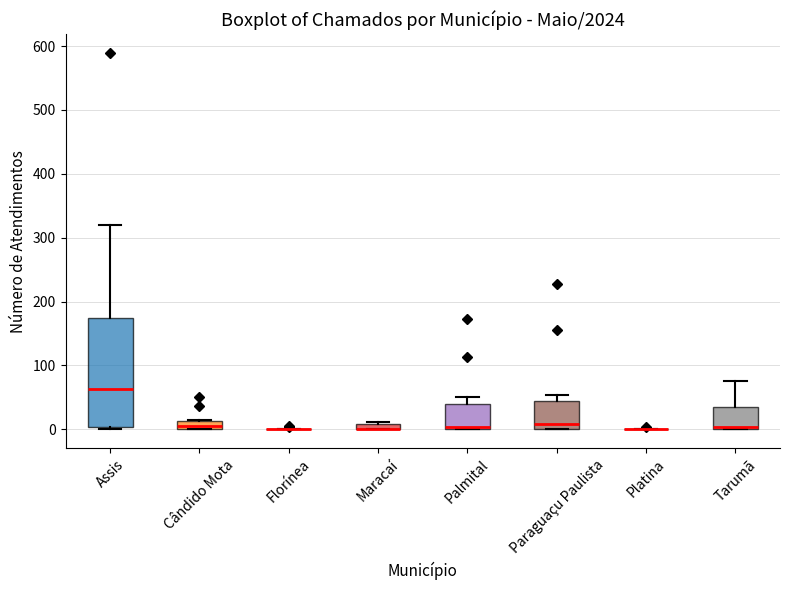

Which box is the tallest, from its lower edge to its upper edge?

Assis